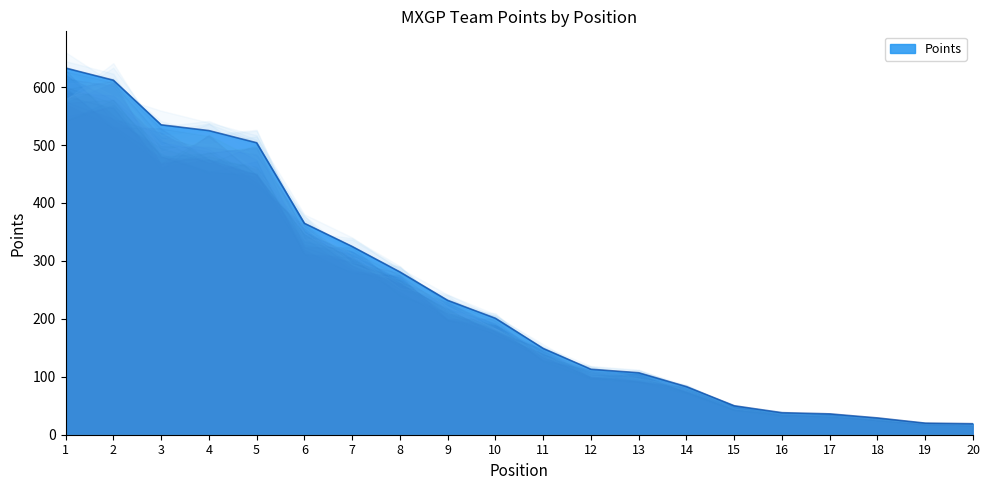

What is the maximum value shown in the chart?

633